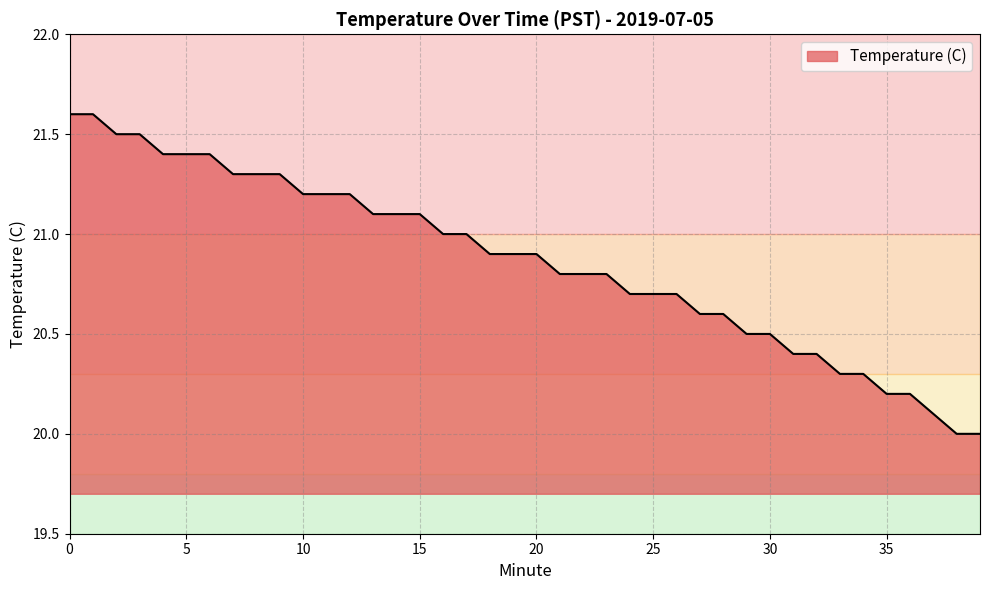

What is the sum of all values?

834.5